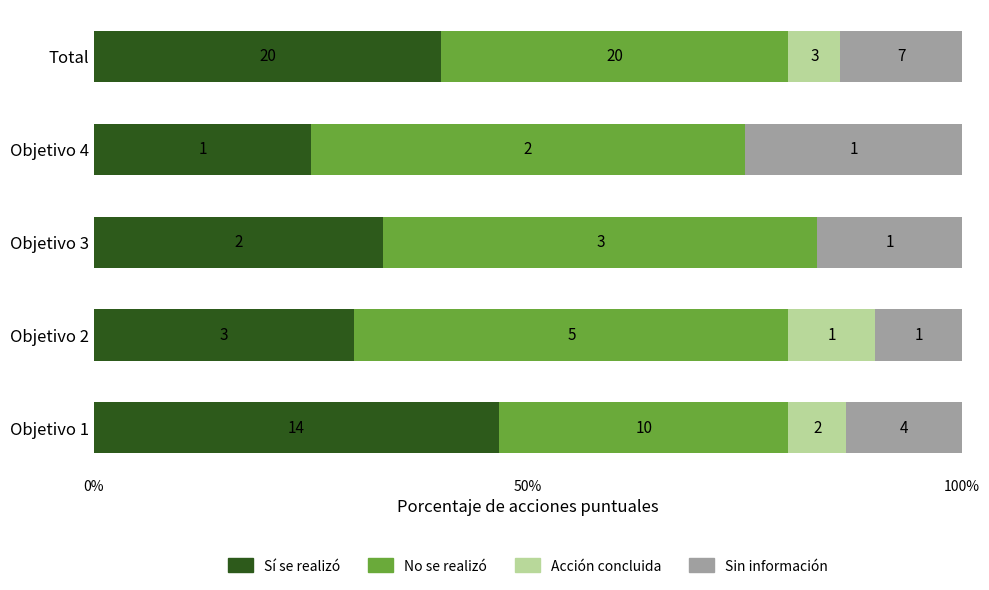

Does the chart contain any negative values?

No